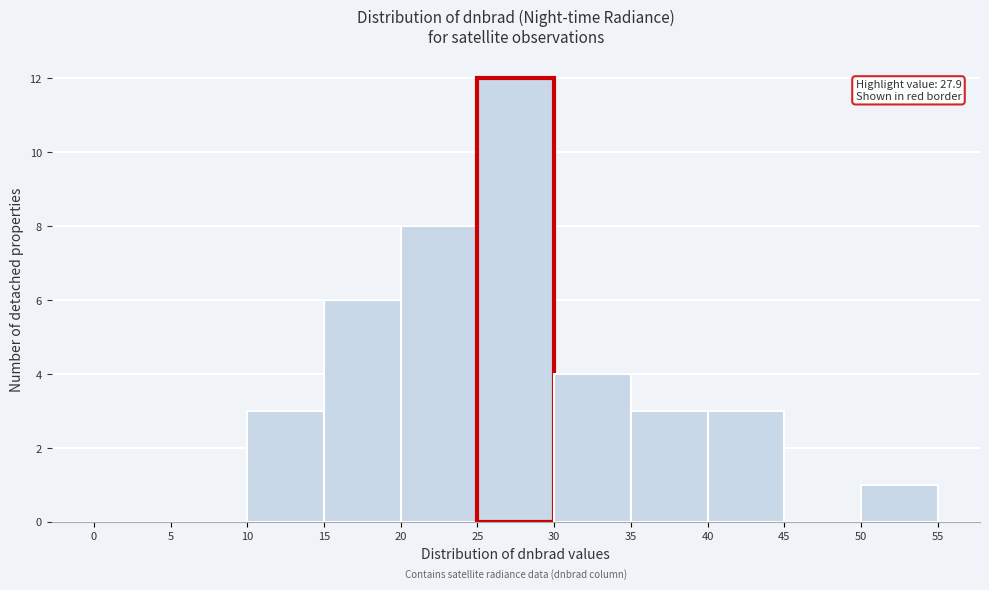

Which range on the x-axis has the tallest bar?

25 to 30